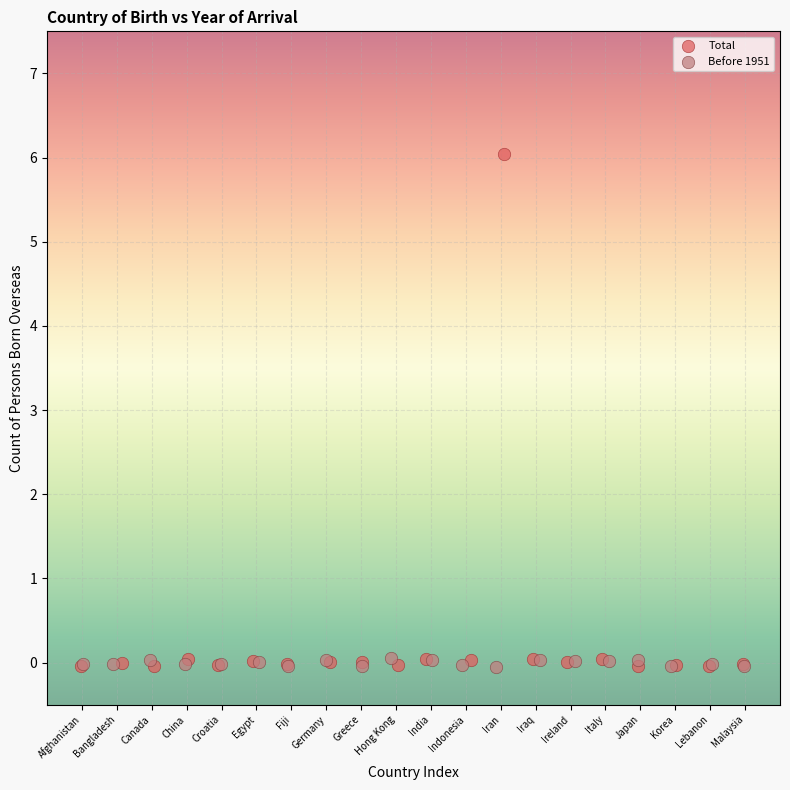

Which series has the widest spread of Y values?

Total